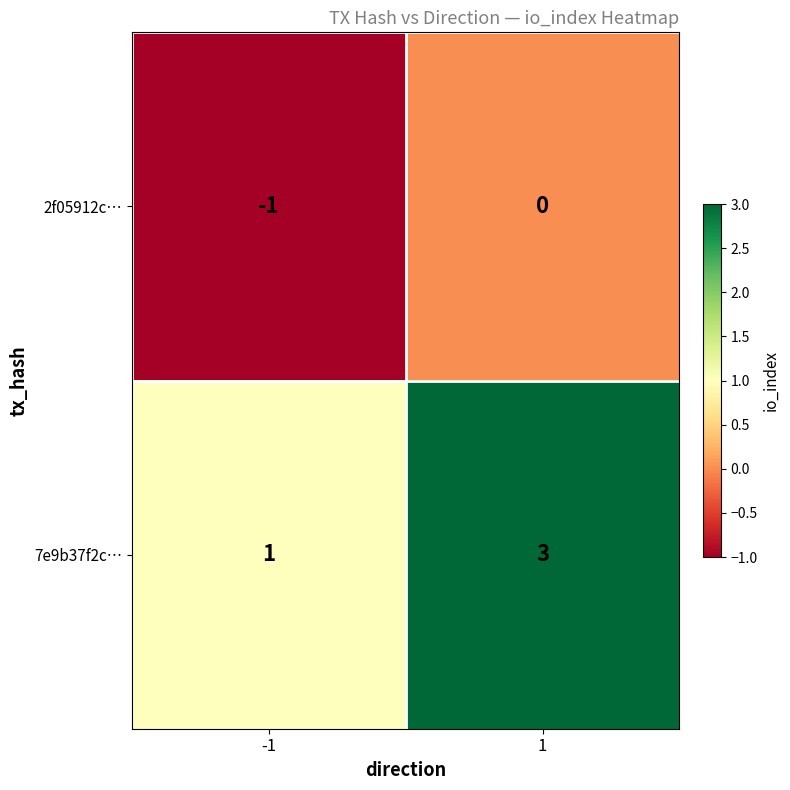

How many series are shown in this chart?

2